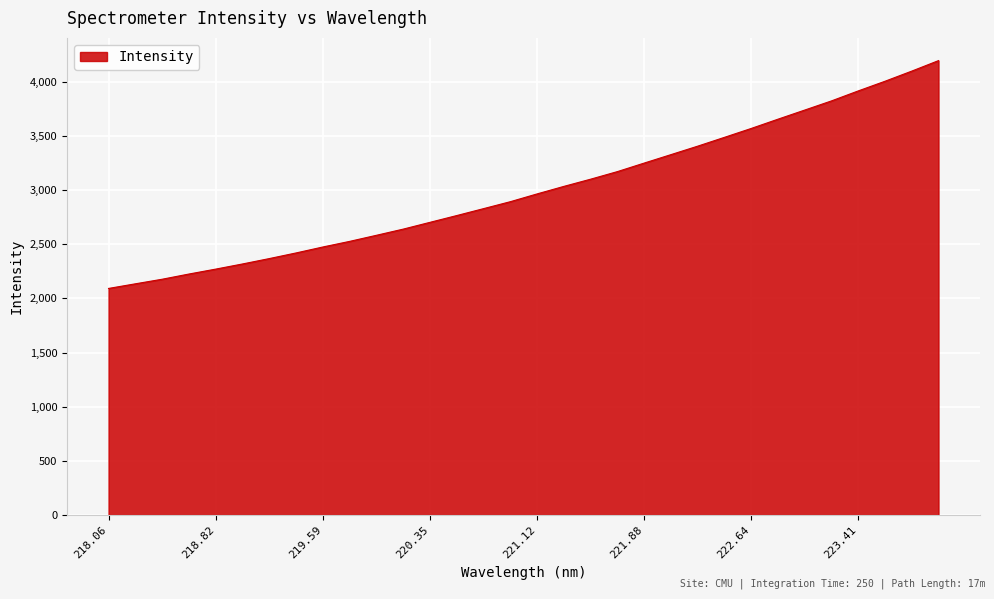

What is the difference between the maximum and minimum values?

2103.2